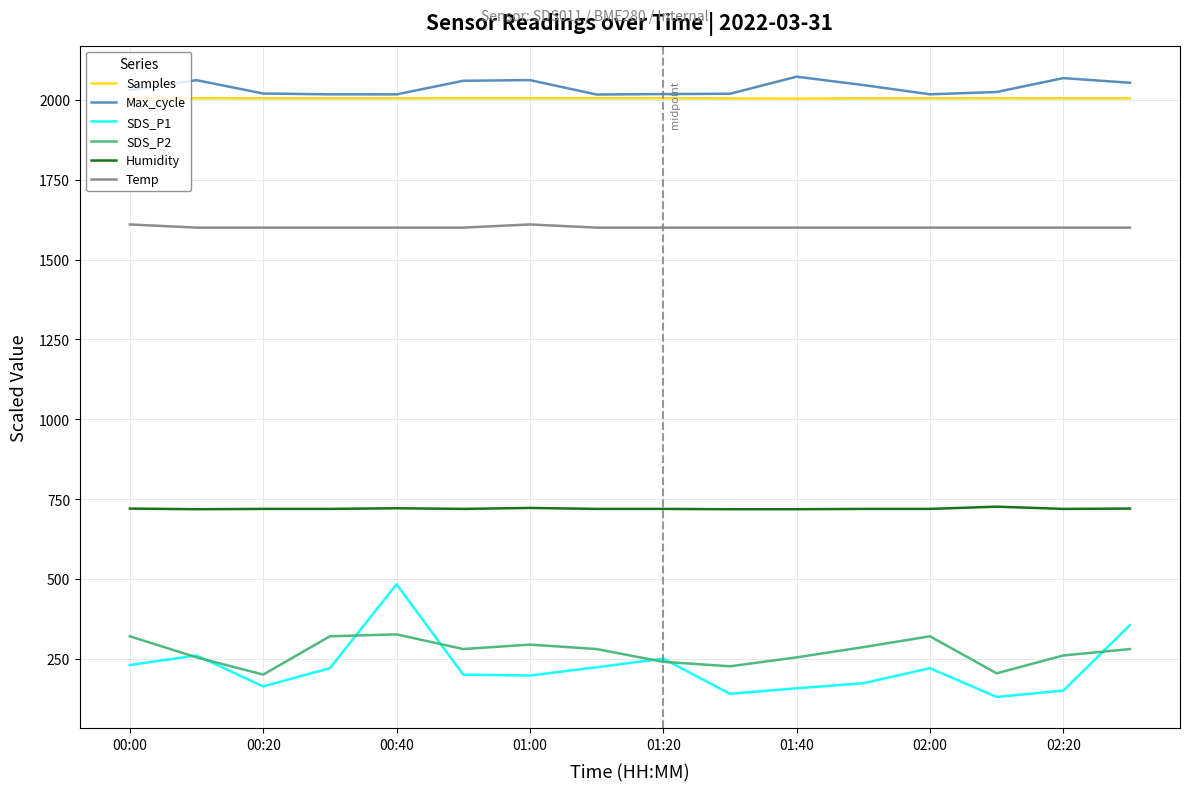

How many lines are shown in the chart?

6